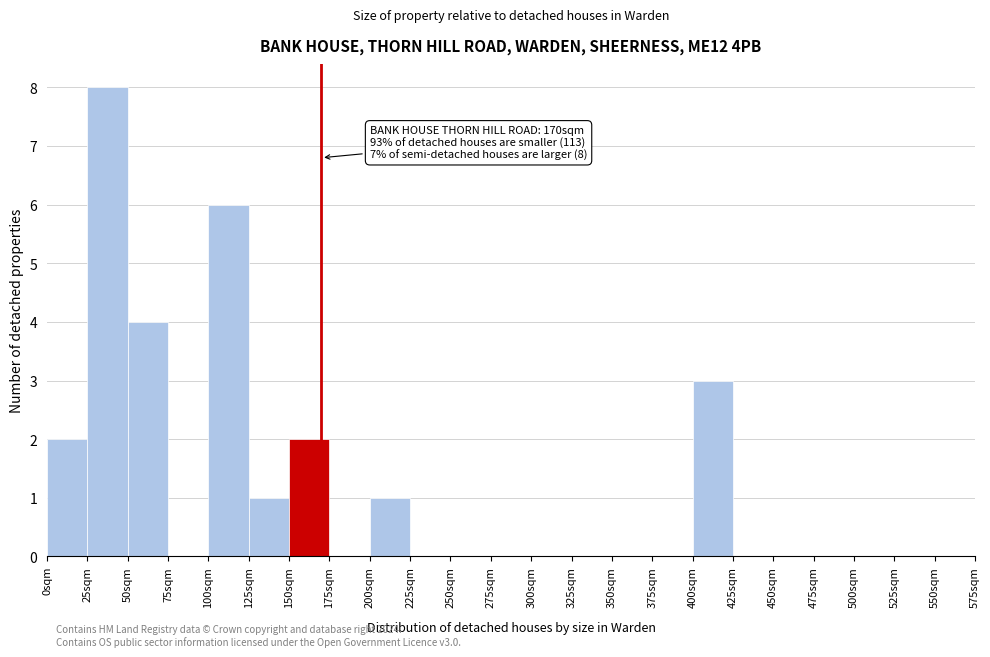

Over which range of the x-axis is the bar tallest?

25 to 50